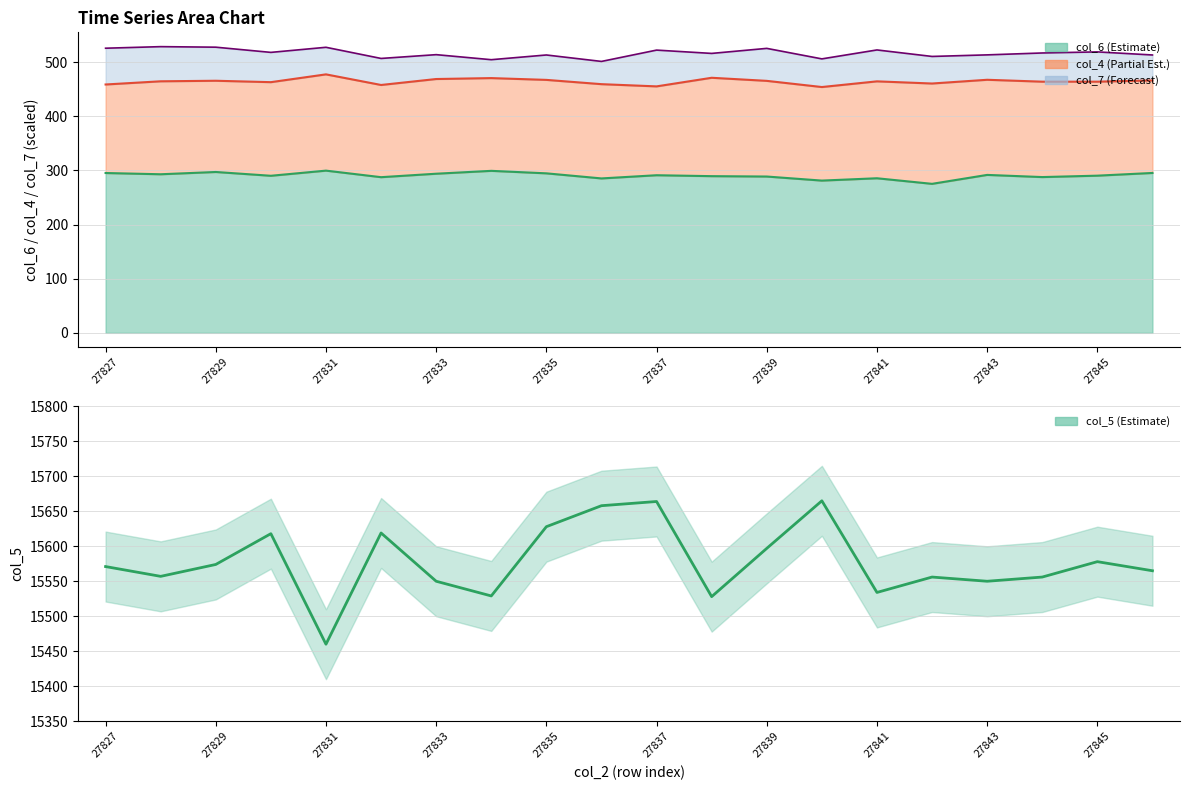

Reading left to right, what are all the values shown in this chart?

15571	15557	15574	15618	15460	15619	15550	15529	15628	15658	15664	15528	15597	15665	15534	15556	15550	15556	15578	15565